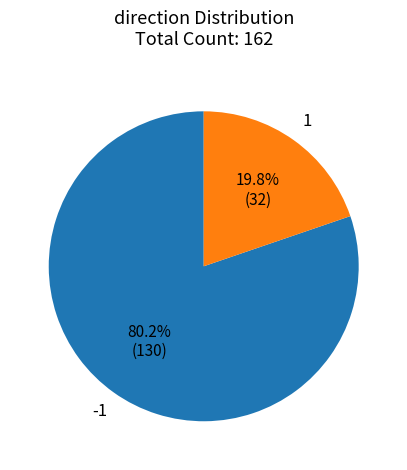

Does any single category account for the majority?

Yes